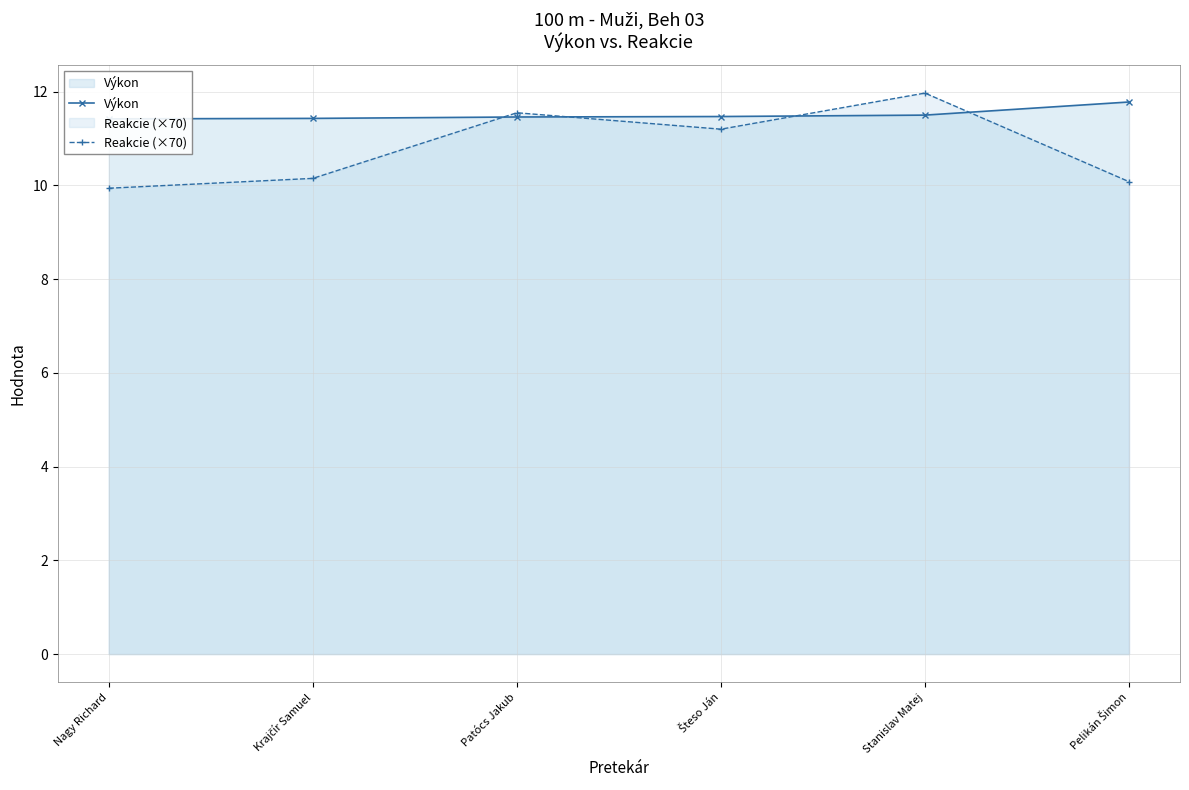

Reading left to right, extract all data points from this chart.

Výkon: 11.4	11.4	11.5	11.5	11.5	11.8
Reakcie (×70): 9.9	10.1	11.6	11.2	12.0	10.1